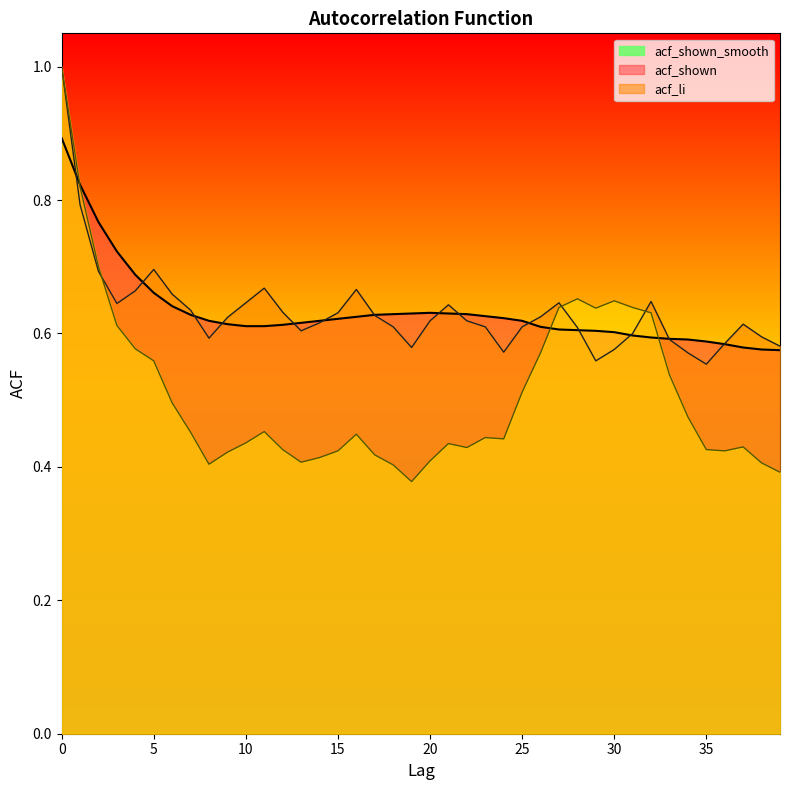

Rank the series at 13 from lowest to highest value.

acf_li, acf_shown, acf_shown_smooth